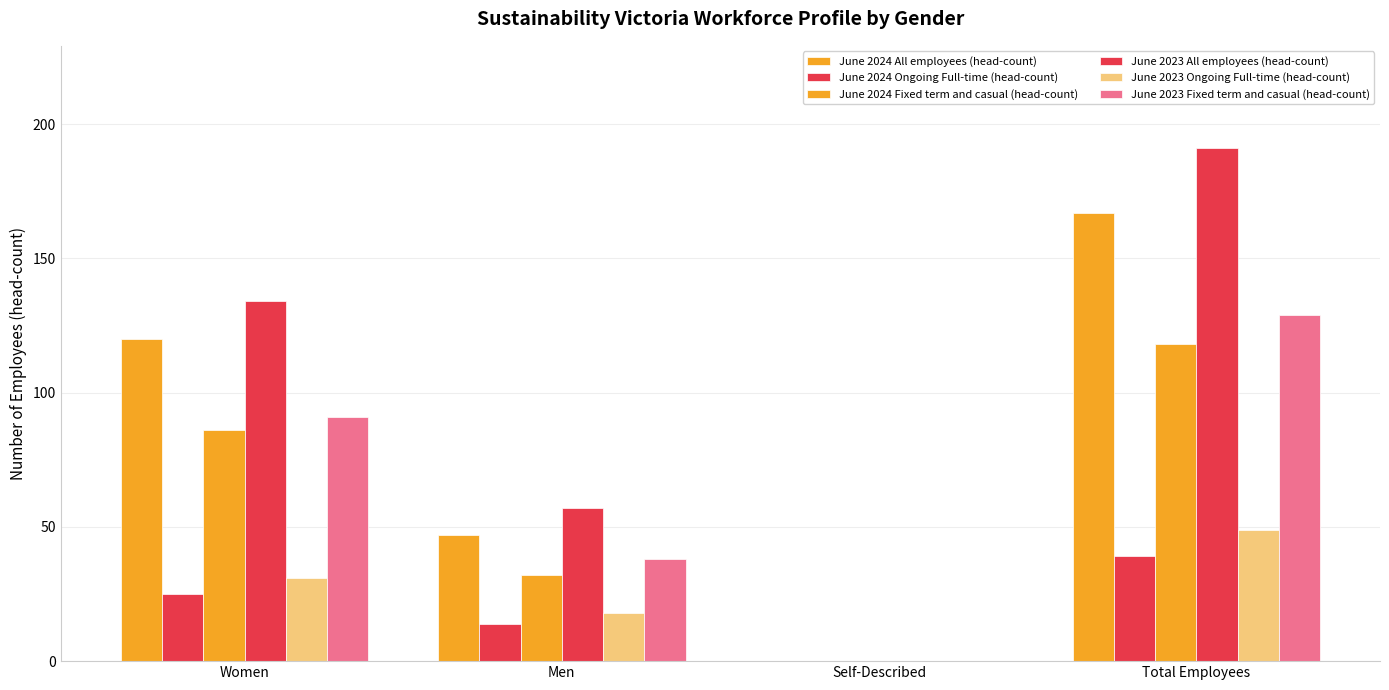

How many groups of bars are there?

4